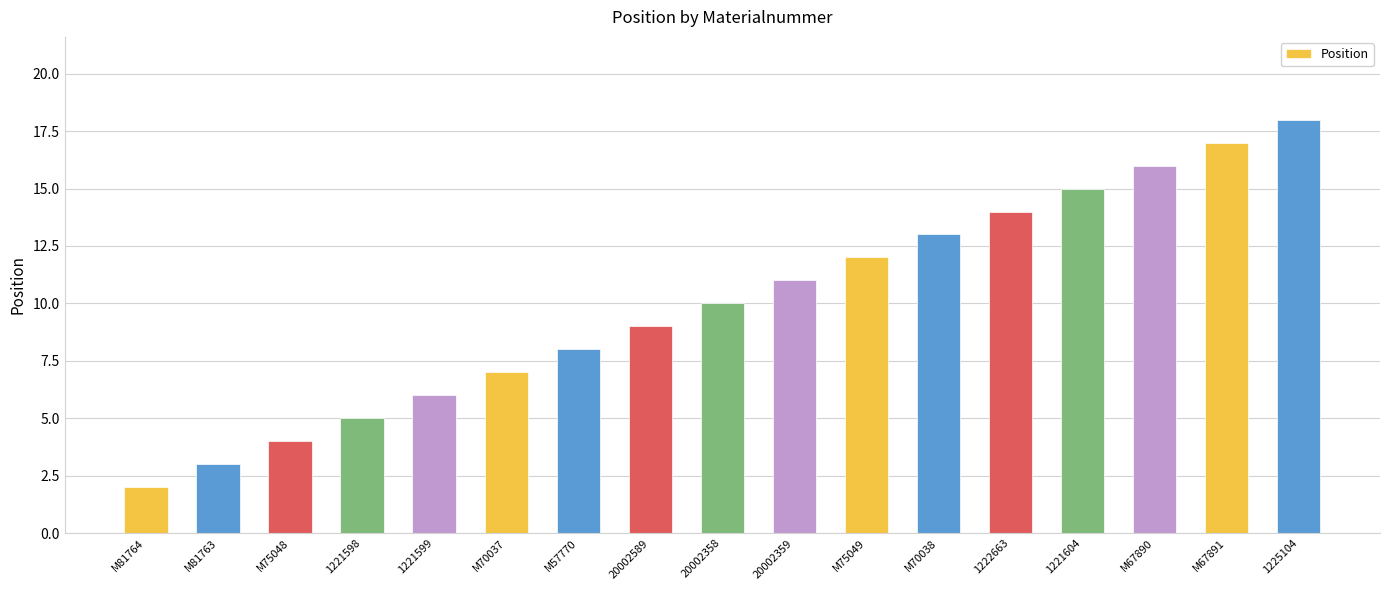

What value does the data have at 20002589, to the nearest 10?

10